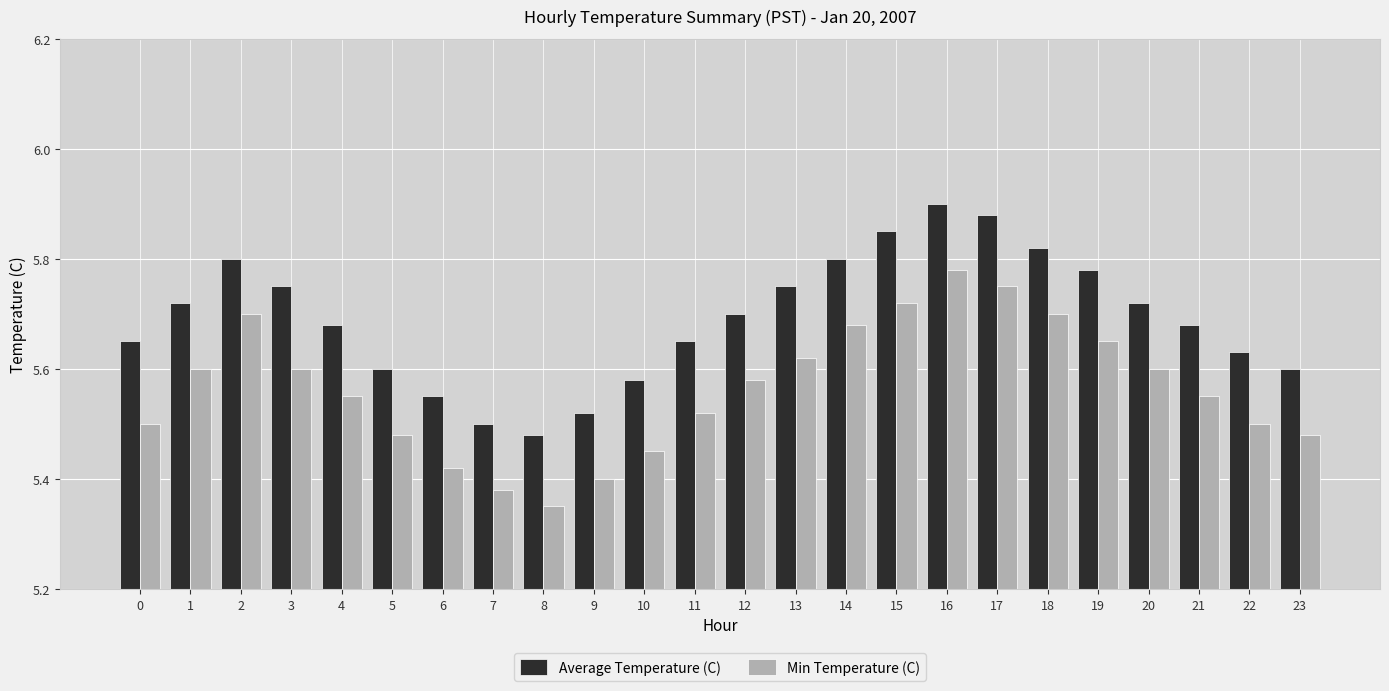

Which label corresponds to the largest value in the chart?

16